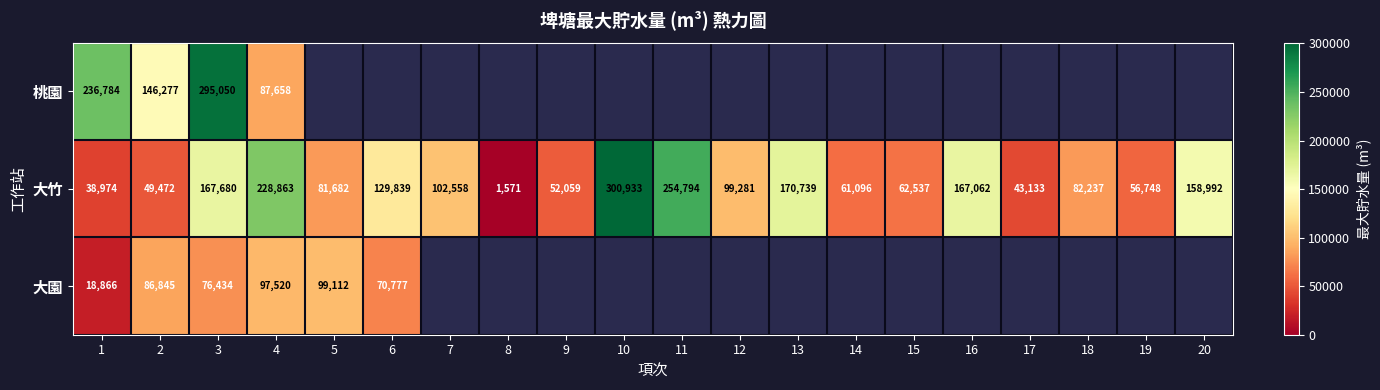

What is the lowest value of the 大竹 series?

1571